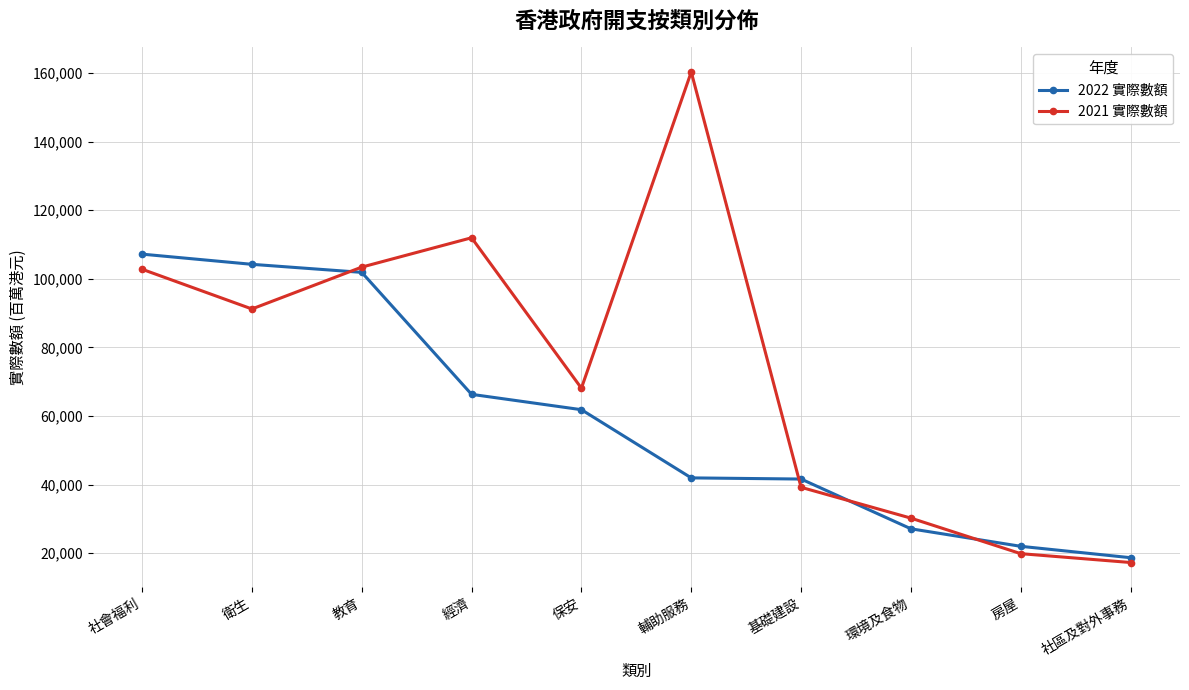

Is it true that 2022 實際數額 equals 101168 at 經濟?

False